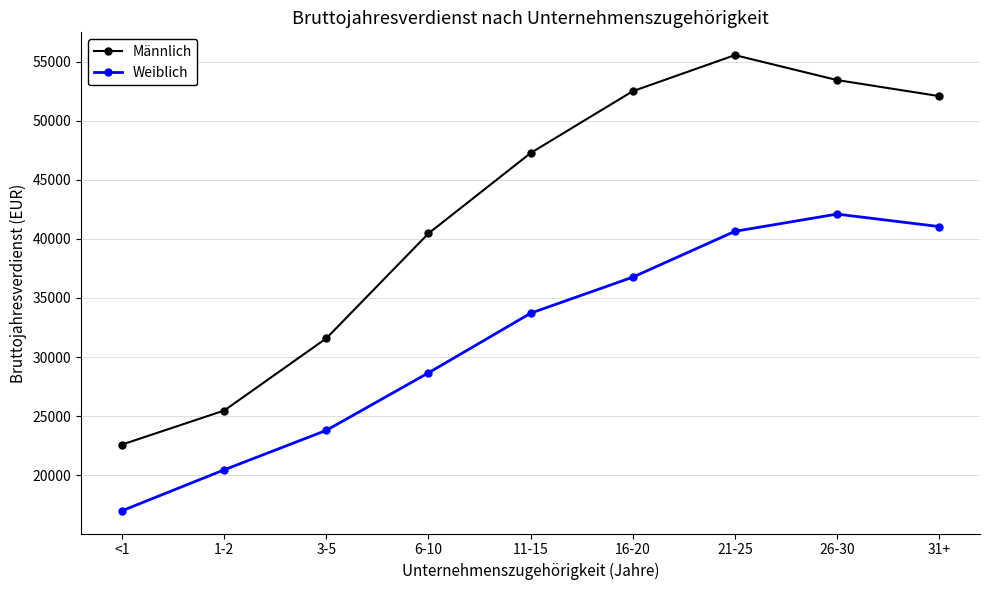

What is the difference between the second highest and second lowest values in the Weiblich series?

20585